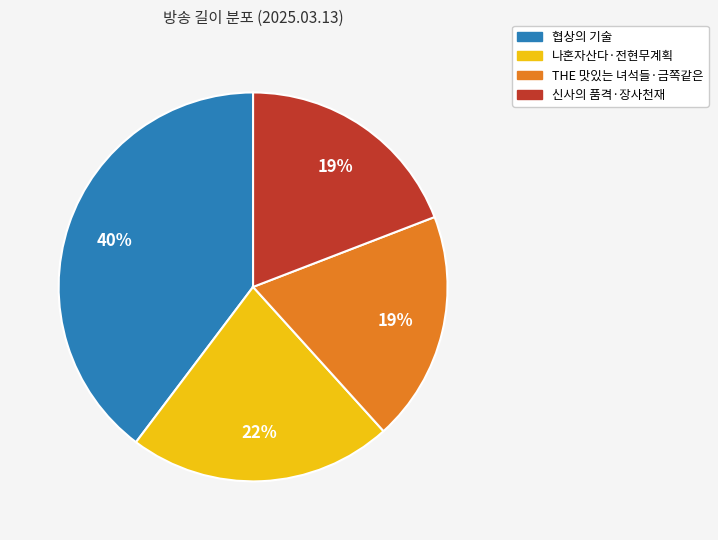

How many slices are in this pie chart?

4